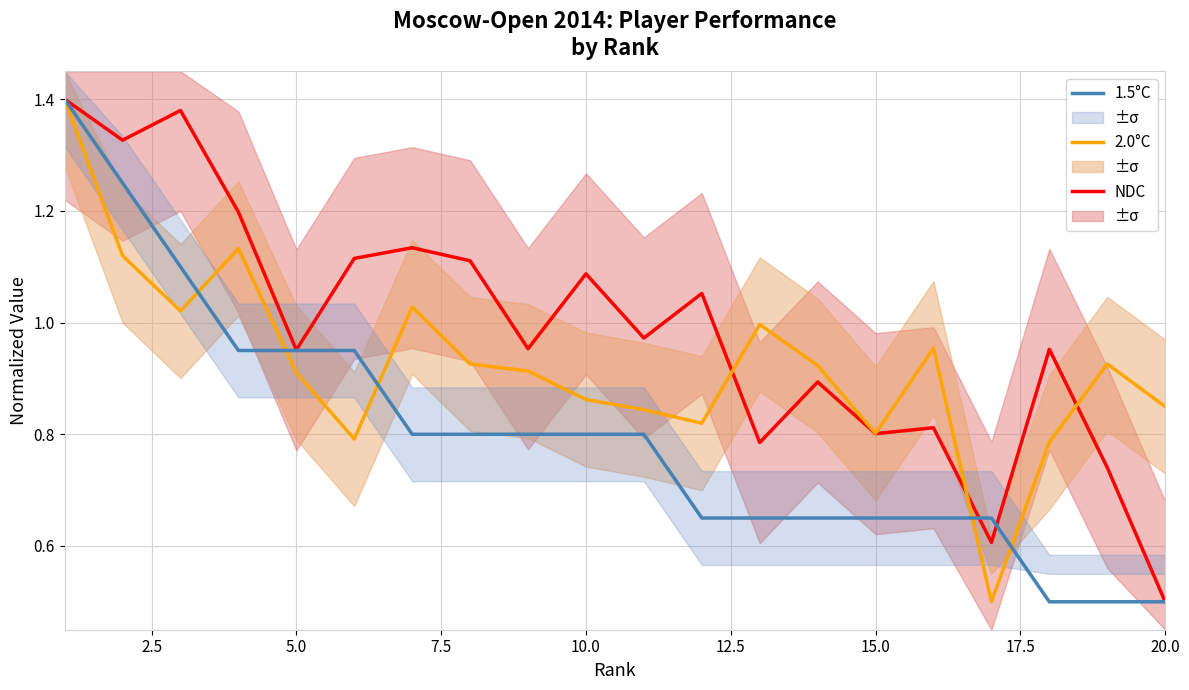

What is the lowest value of the 1.5°C series?

0.5